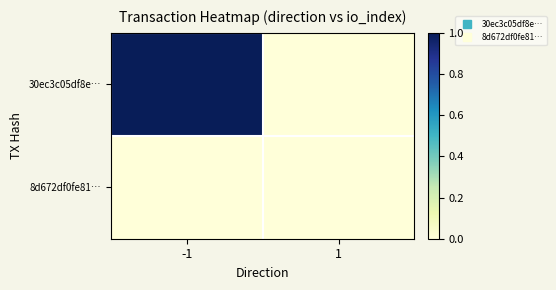

At which category does the chart reach its minimum across all series?

1